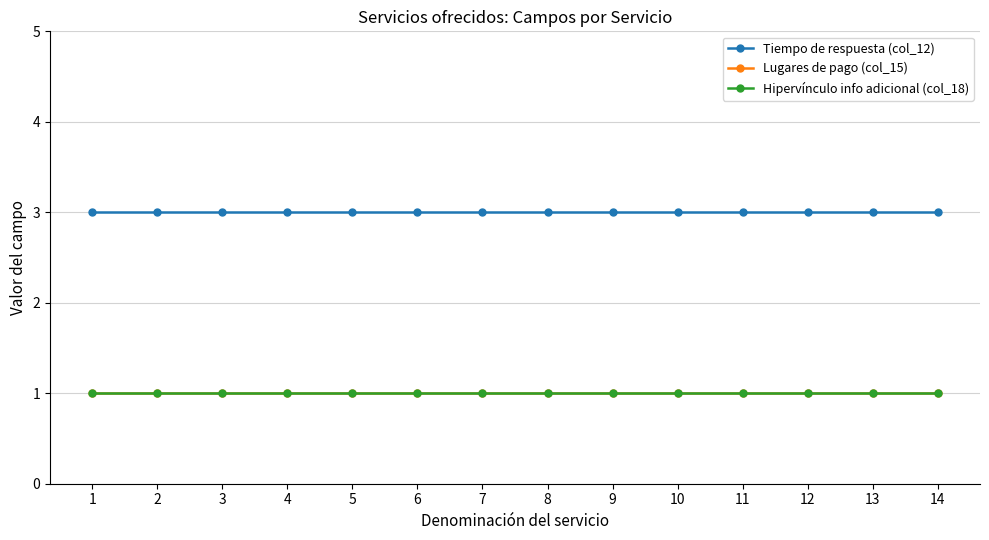

What is the approximate value of Tiempo de respuesta (col_12) at 5?

3